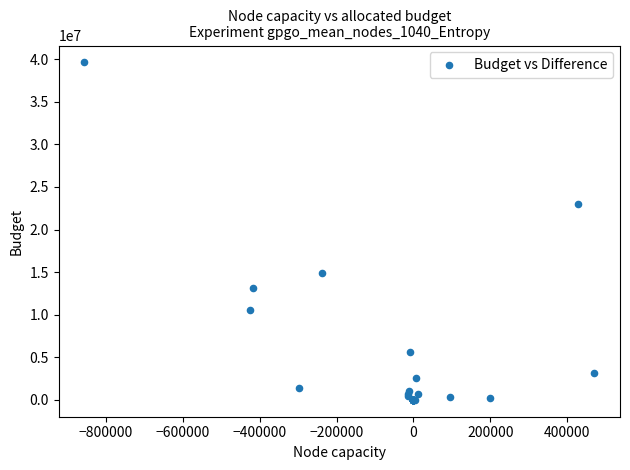

What Y value in the scatter plot is closest to 19810661?

22994259